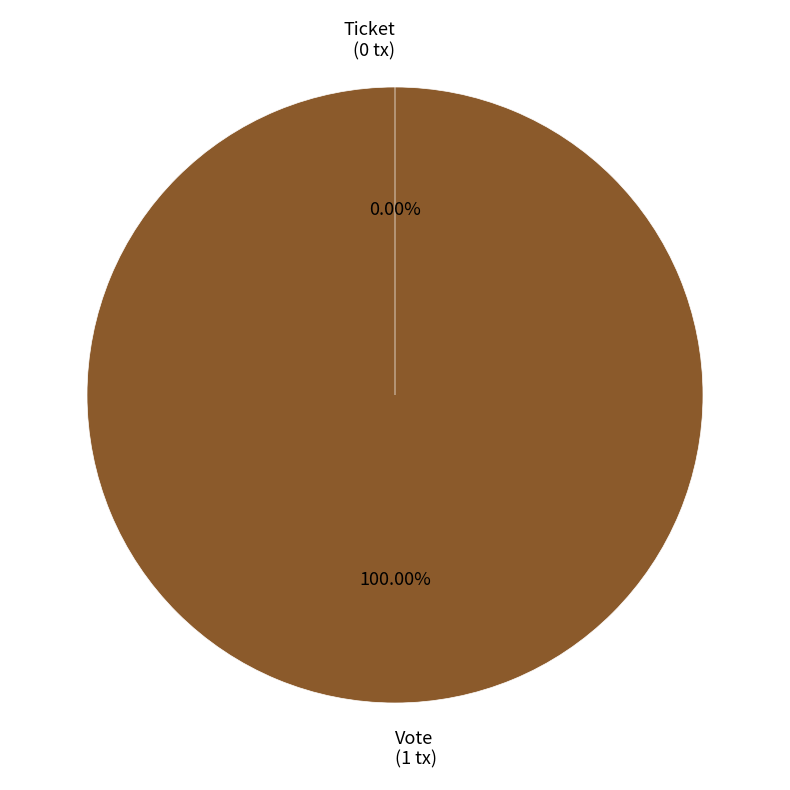

Between Ticket and Vote, which is larger?

Vote